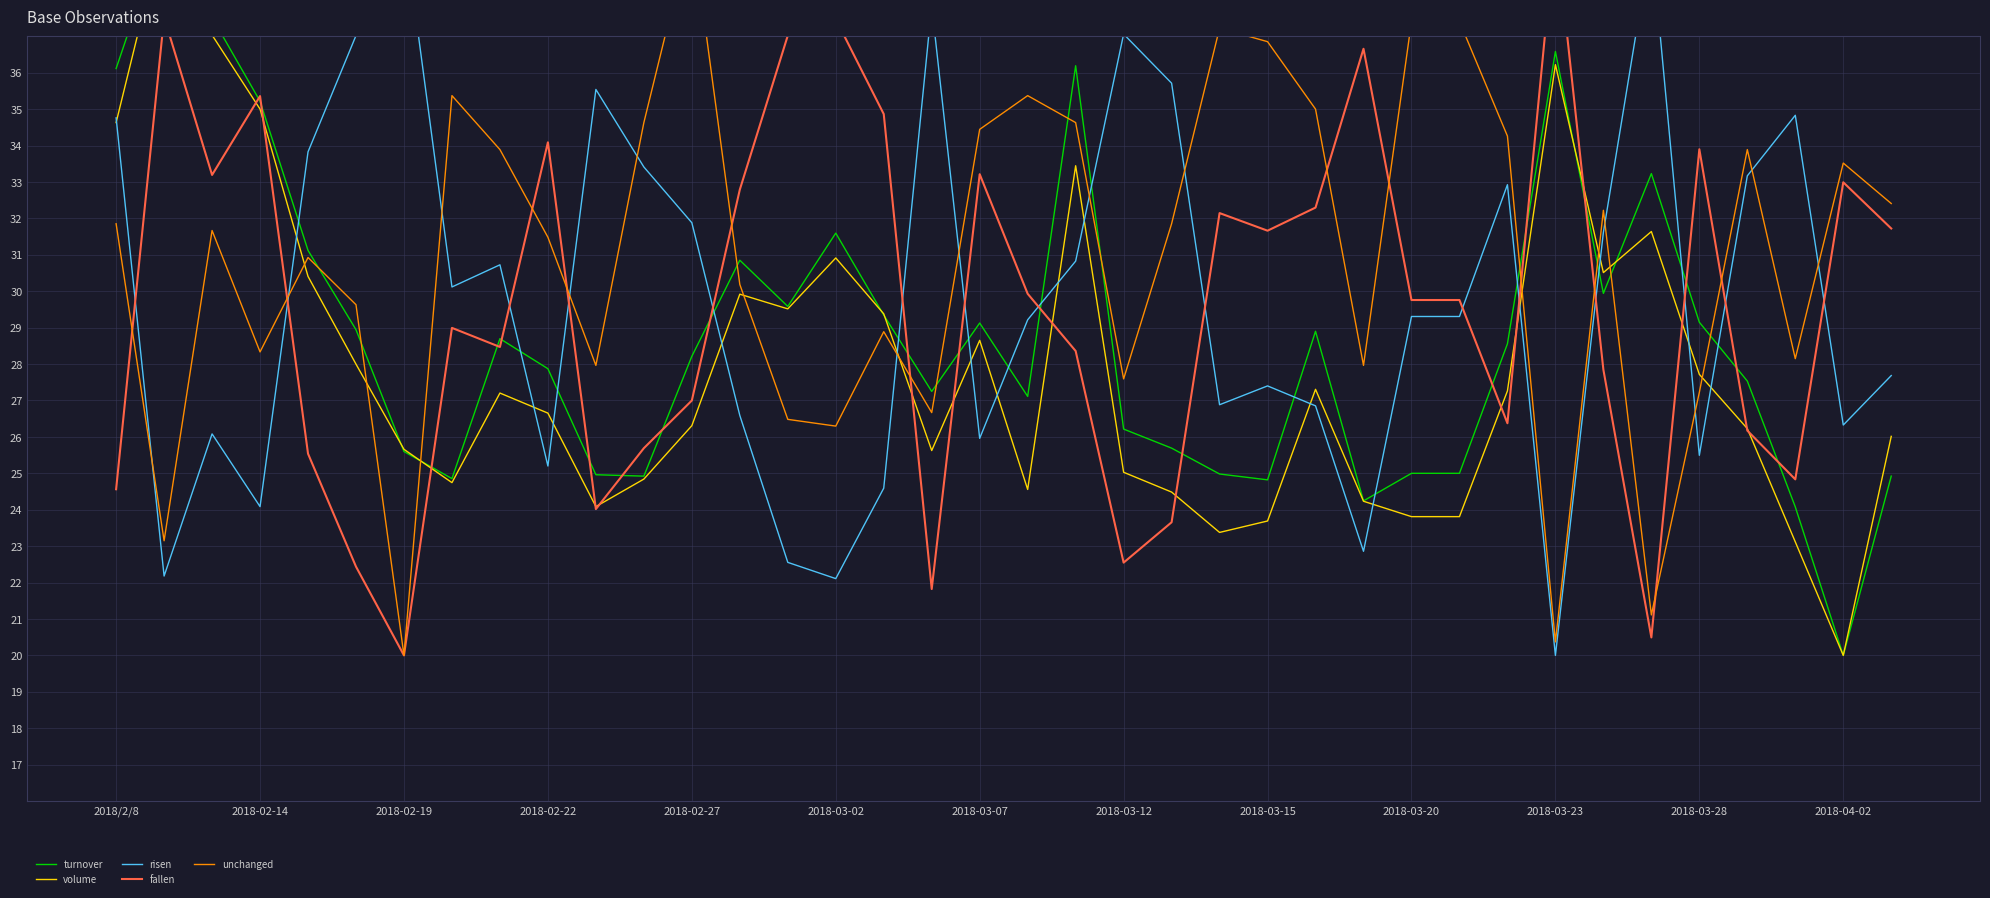

How many intersections are there between fallen and risen?

15